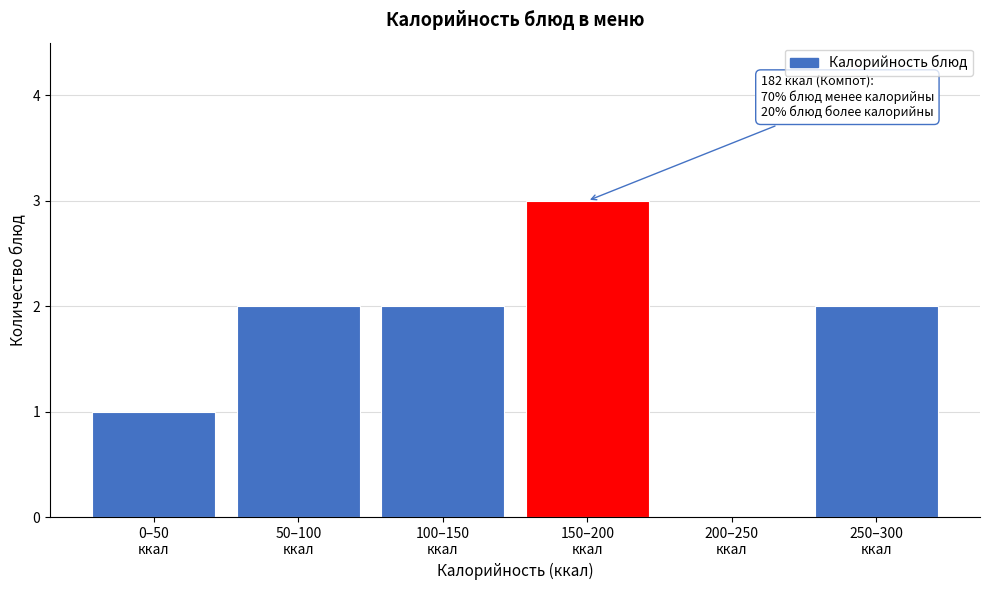

What is the sum of all values?

10